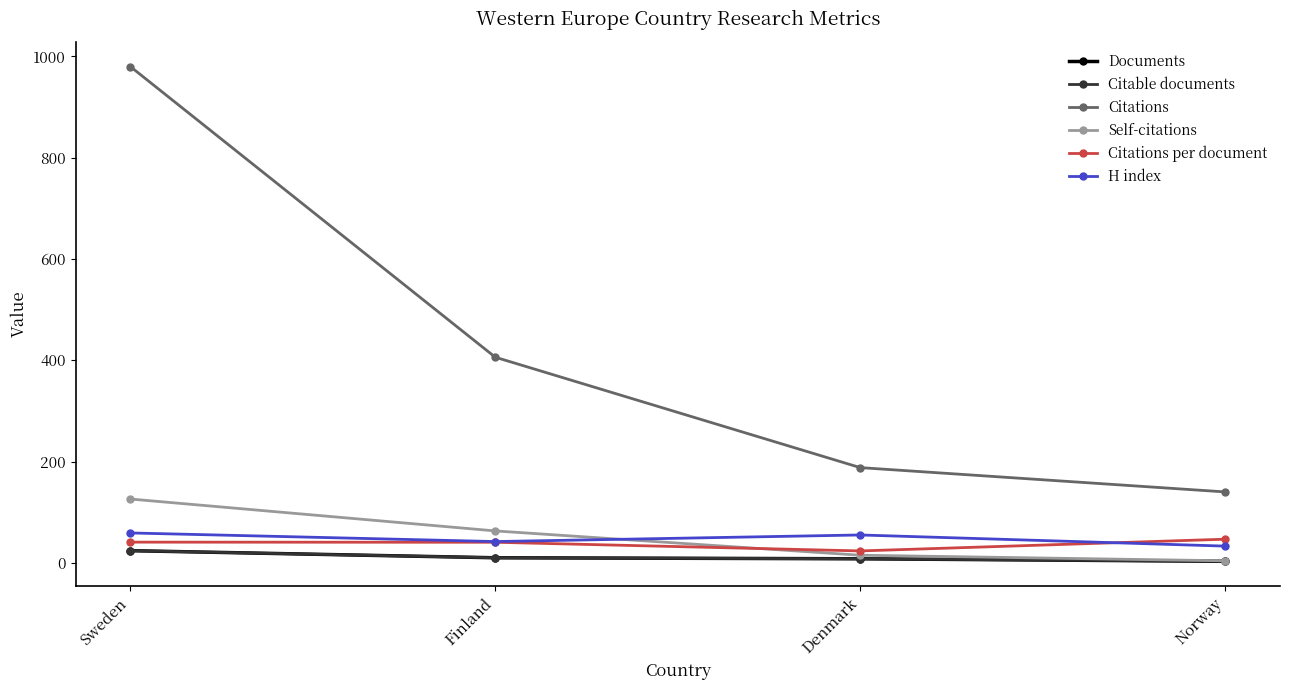

In Citations per document, how many points are lower than both neighbors (excluding endpoints)?

1